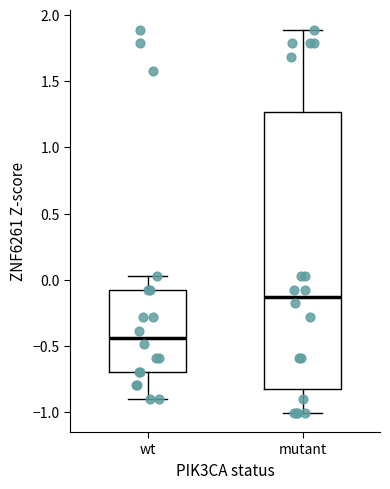

Which box's median line is the highest?

mutant